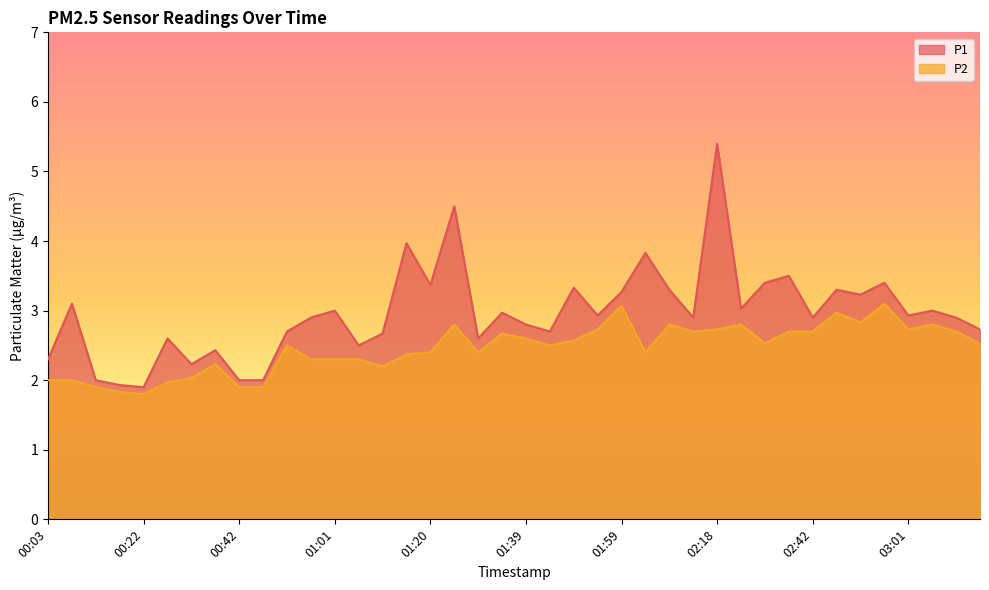

Which series has the largest total across all categories?

P1